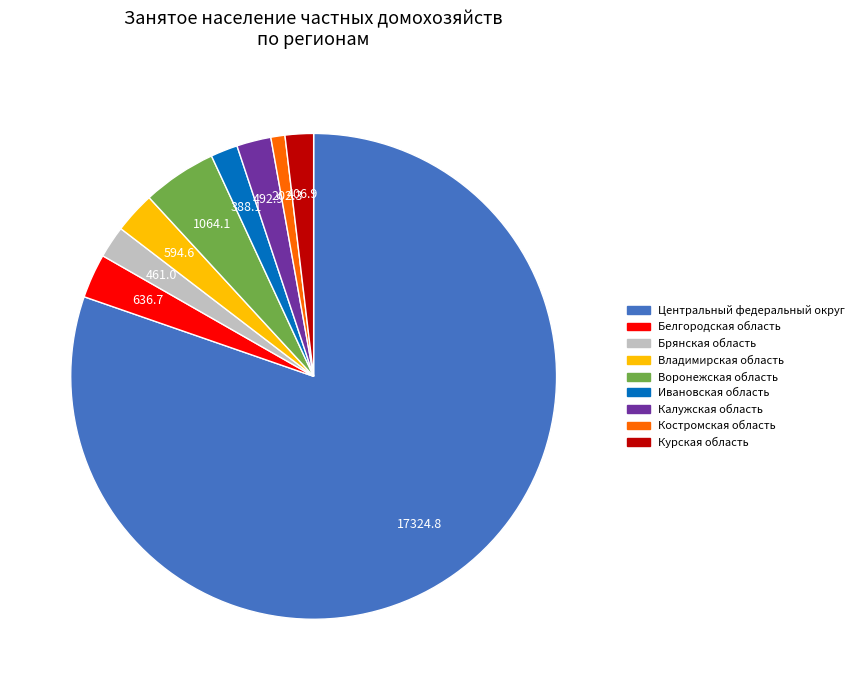

Is the sum of Брянская область and Ивановская область greater than half?

No